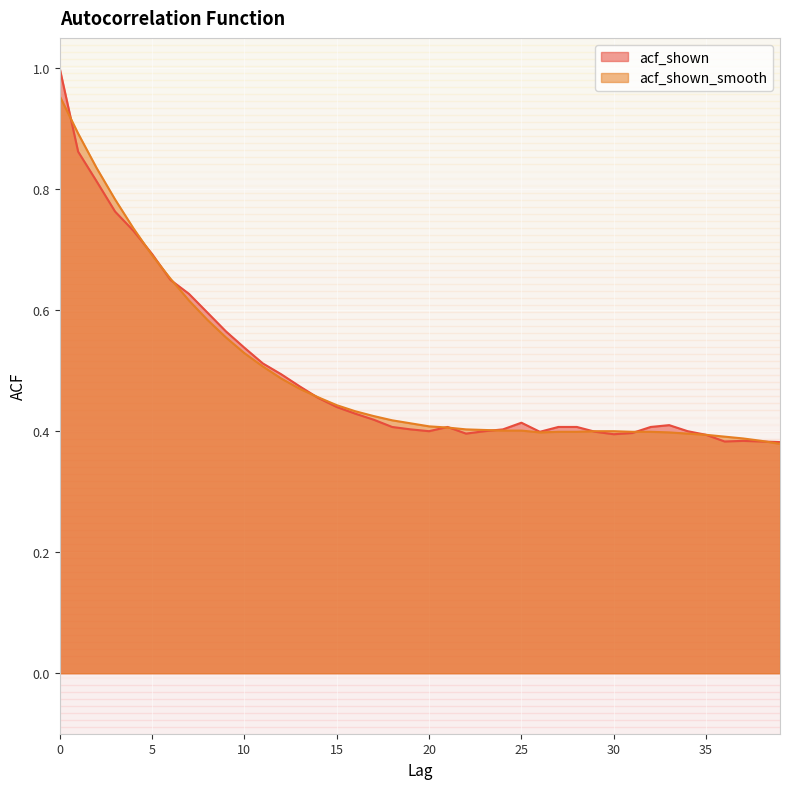

At 26, list the series in order from smallest to largest.

acf_shown_smooth, acf_shown